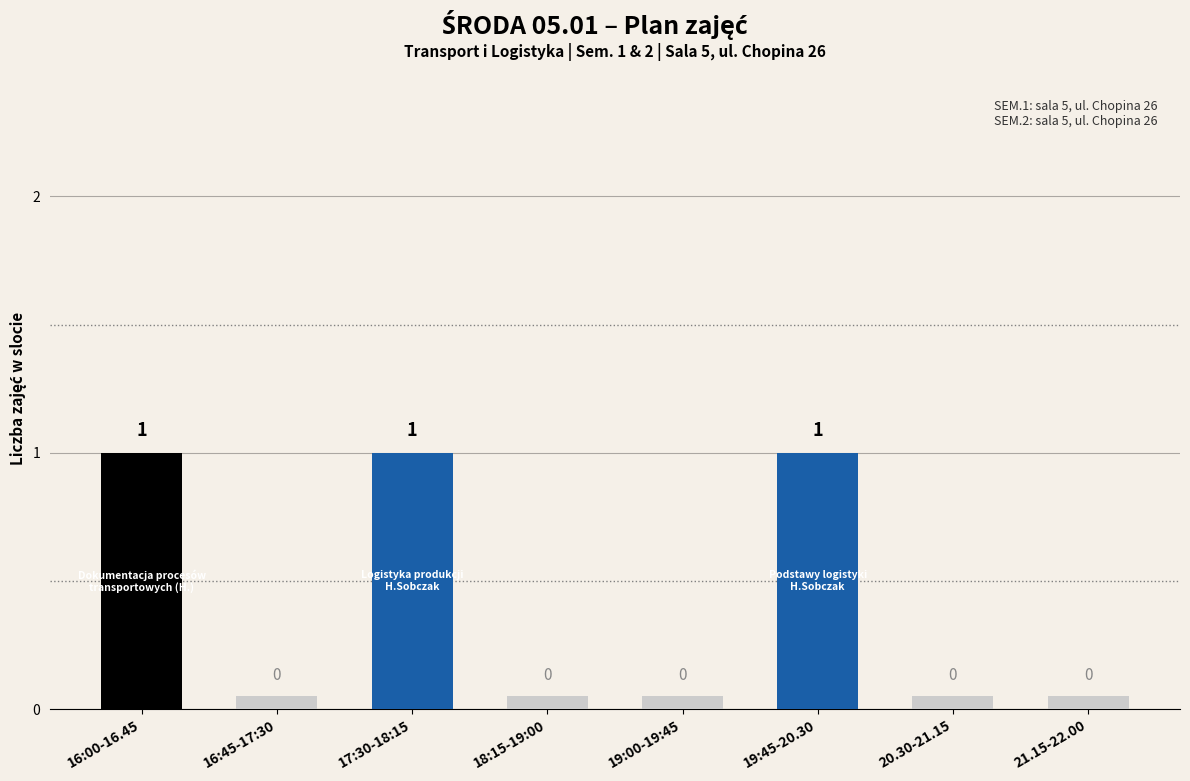

What is the value of the 6th bar from the left?

1.0